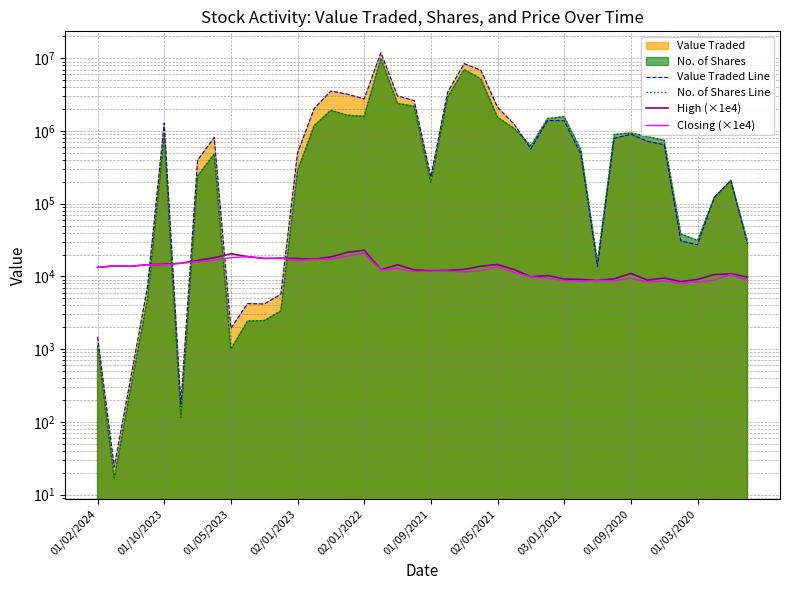

The No. of Shares Line series shows 22329.7 at 30. True or false?

False